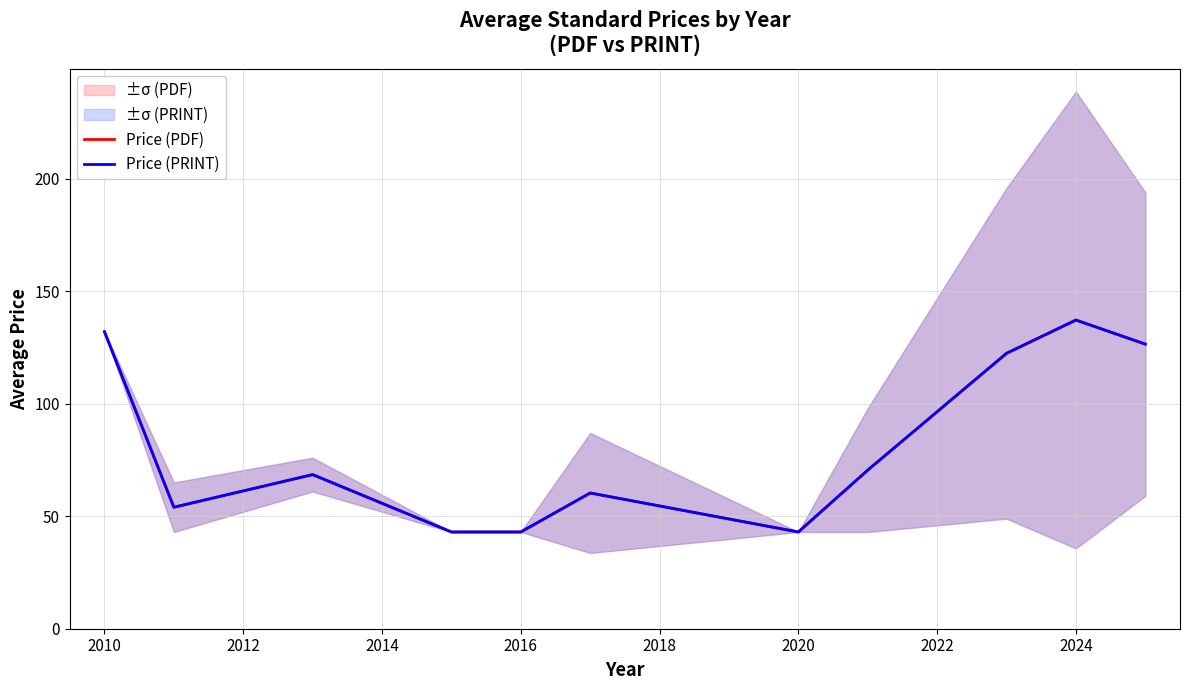

The value of Price (PDF) at 2014 is 28.8. True or false?

False